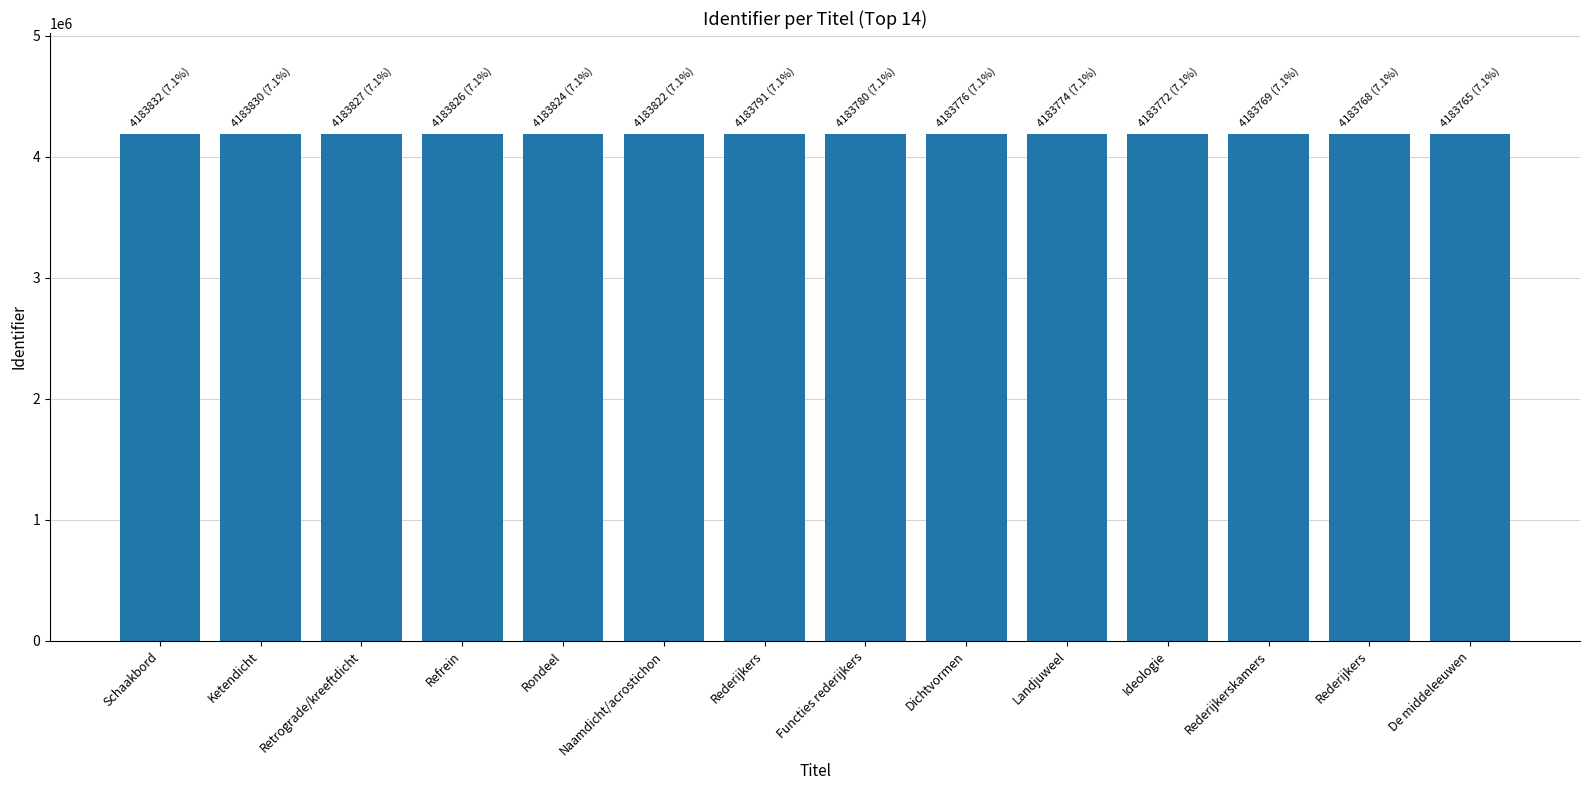

Approximately how many times larger is the value at Naamdicht/acrostichon compared to Refrein?

1.0